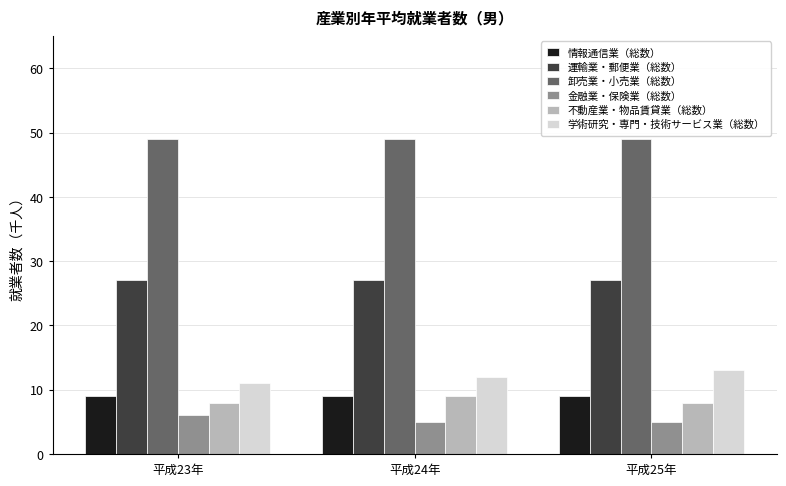

The 卸売業・小売業（総数） series shows 11 at 平成24年. True or false?

False